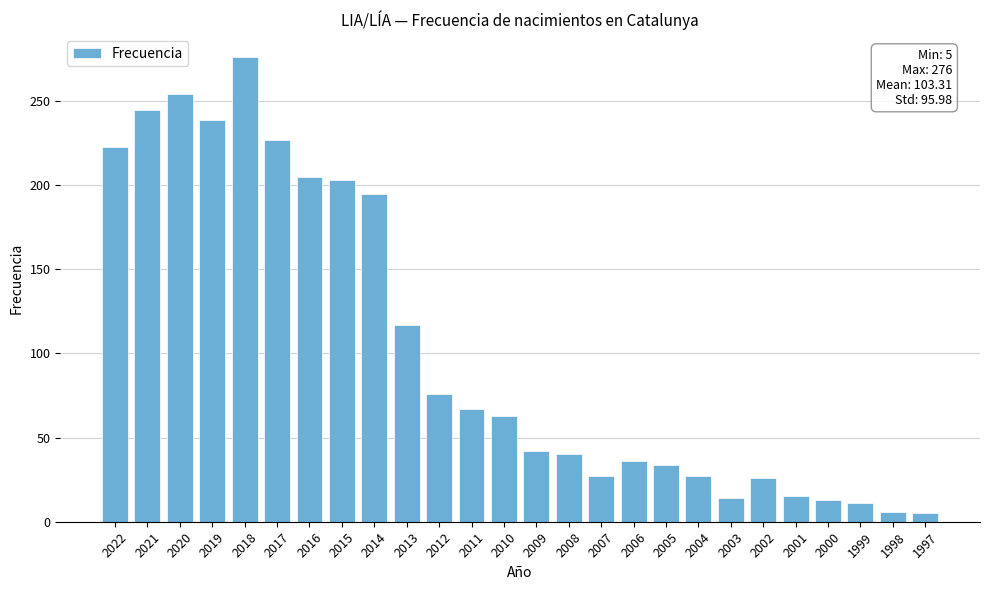

The chart shows a value of 27 at 2007. True or false?

True